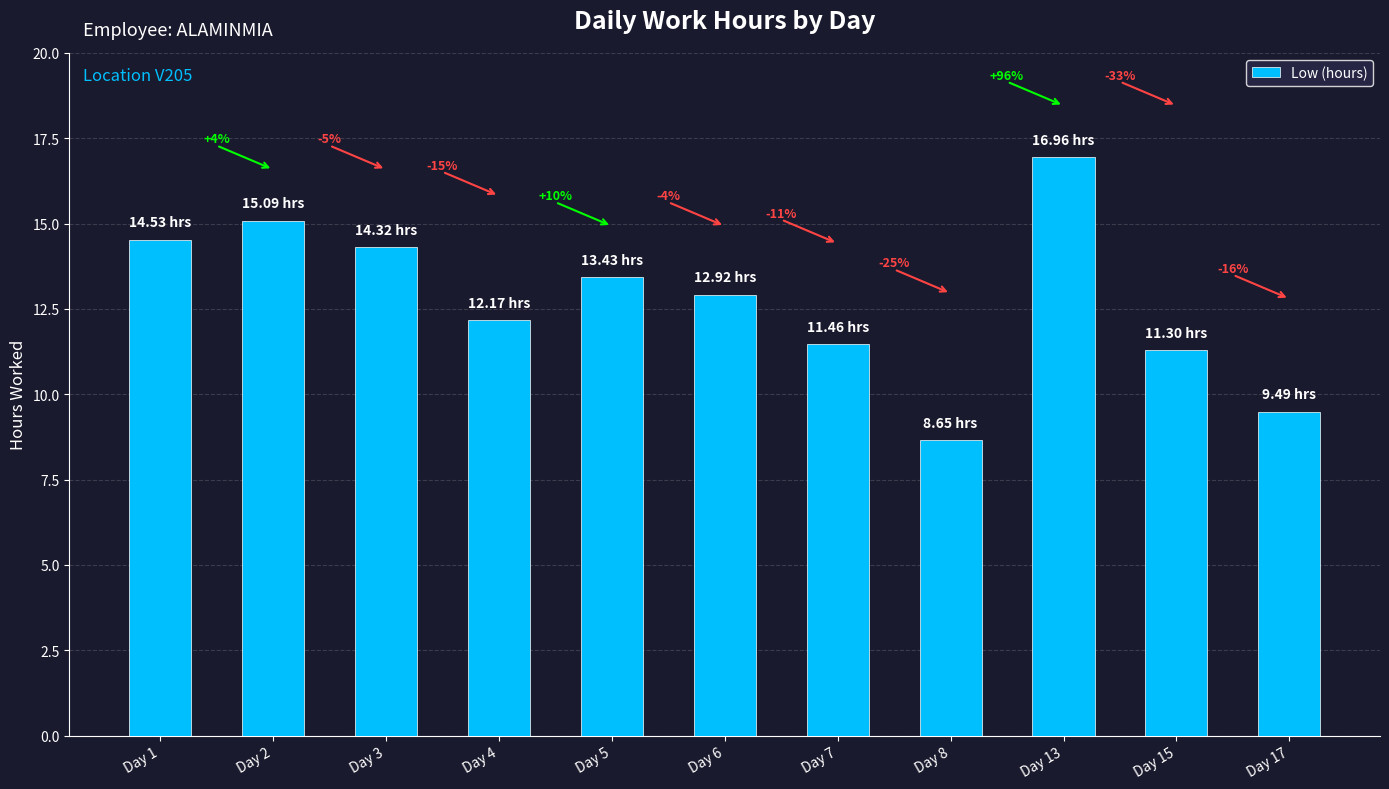

How many bars are there in total?

11